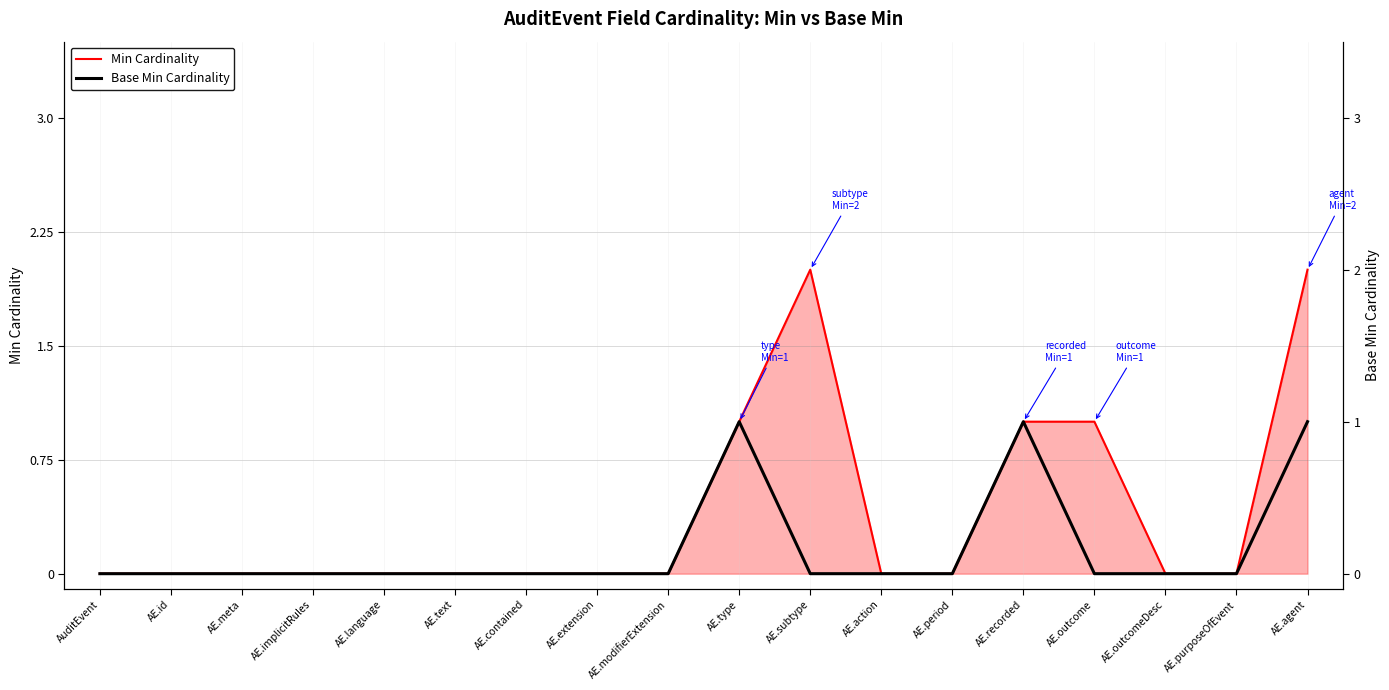

List the series in order of their peak value, lowest first.

Base Min Cardinality, Min Cardinality